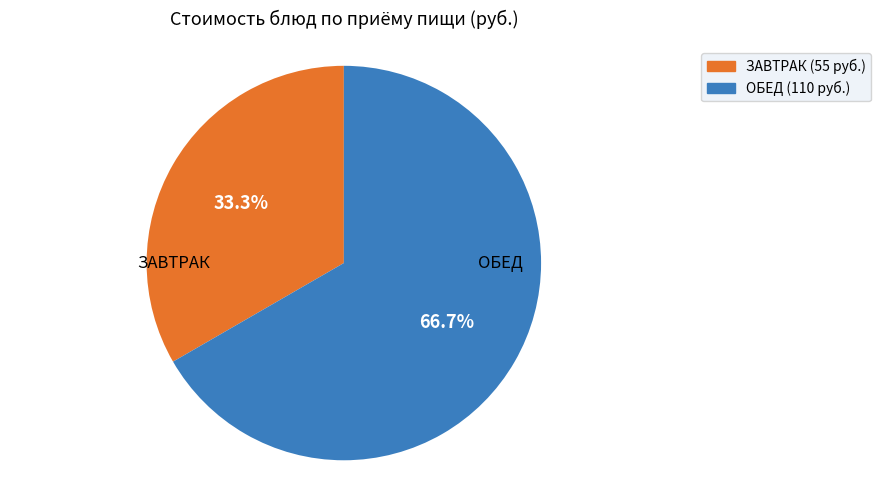

Does any single category account for the majority?

Yes